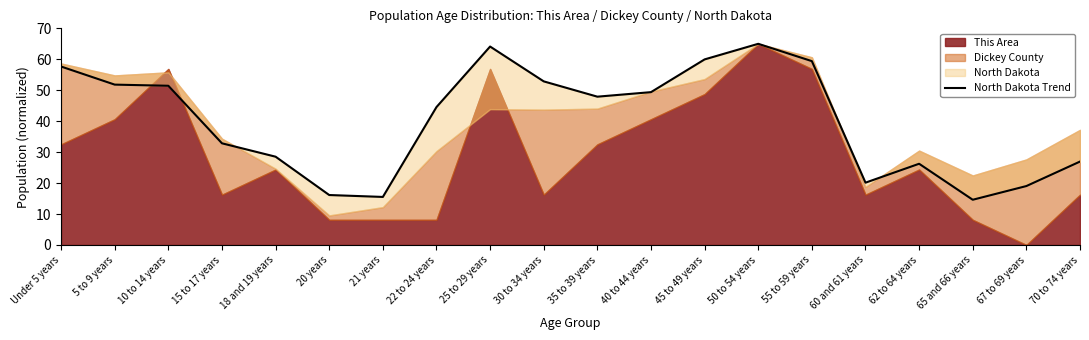

Between 45 to 49 years and Under 5 years, which is larger?

45 to 49 years